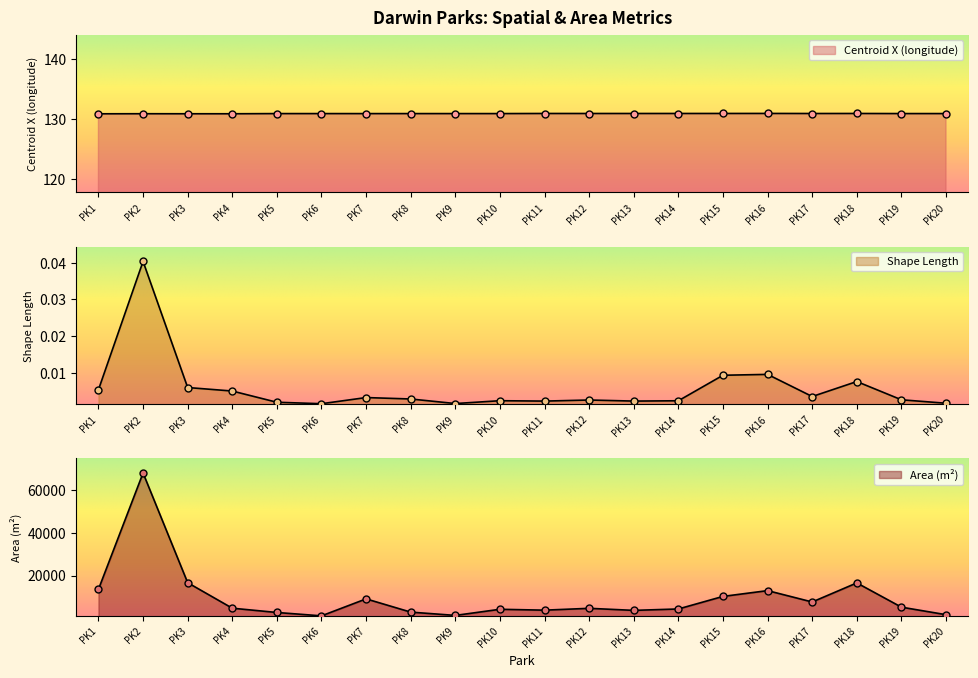

Which series has the largest total across all categories?

Area_m